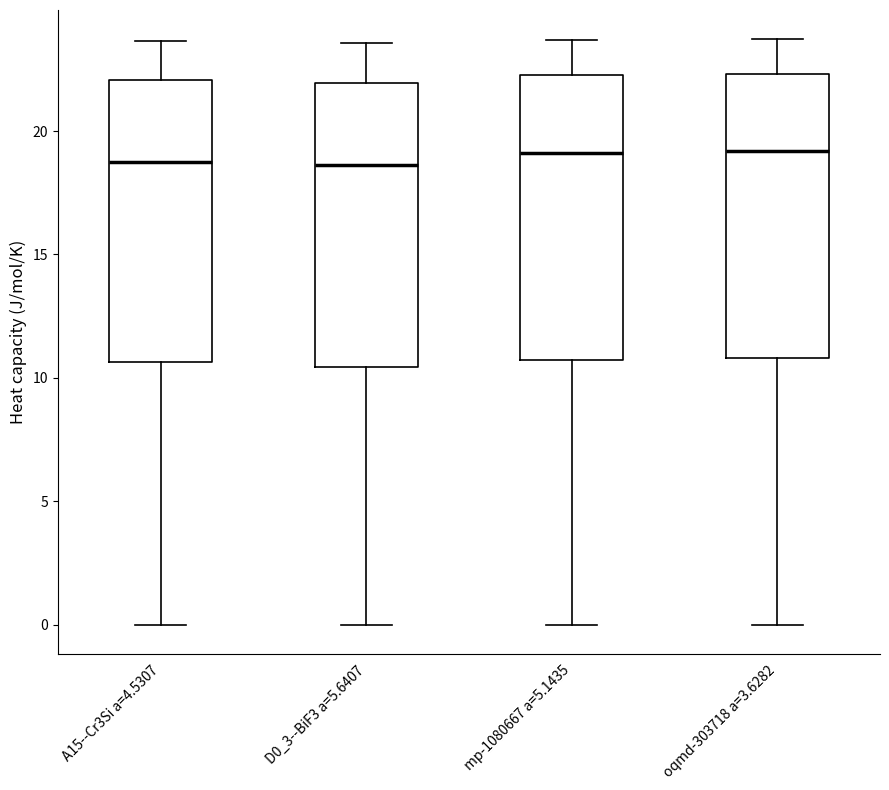

Reading left to right, read every box against the y-axis: the position of its median line, the range the box covers, and the ends of its whiskers. The values are not printed on the chart, so give them approximately, as read against the axis.

A15--Cr3Si a=4.5307: median 19.0, box 10.5 to 22.0, whiskers 0.0 to 23.5
D0_3--BiF3 a=5.6407: median 18.5, box 10.5 to 22.0, whiskers 0.0 to 23.5
mp-1080667 a=5.1435: median 19.0, box 10.5 to 22.5, whiskers 0.0 to 23.5
oqmd-303718 a=3.6282: median 19.0, box 11.0 to 22.5, whiskers 0.0 to 23.5